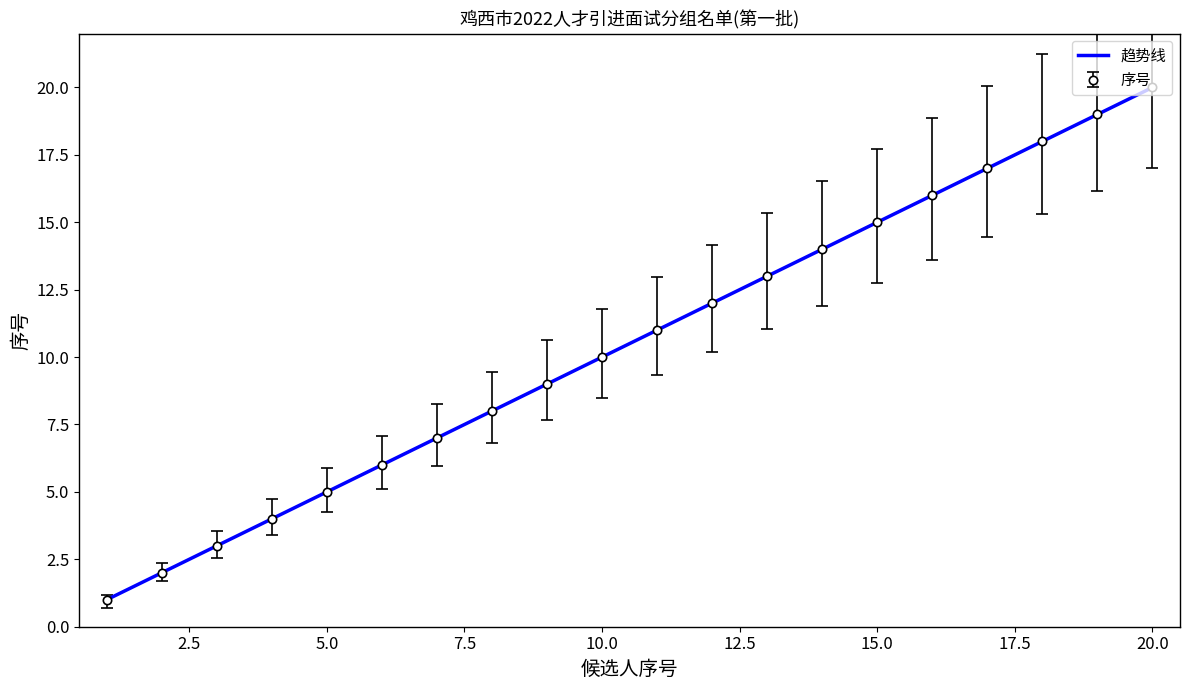

True or false: 序号 has more than 2 points higher than both neighbors.

False